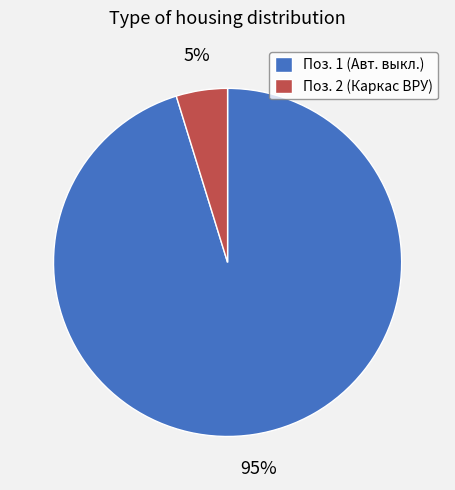

To the nearest percent, what is the difference between the largest and smallest slice percentages?

90%